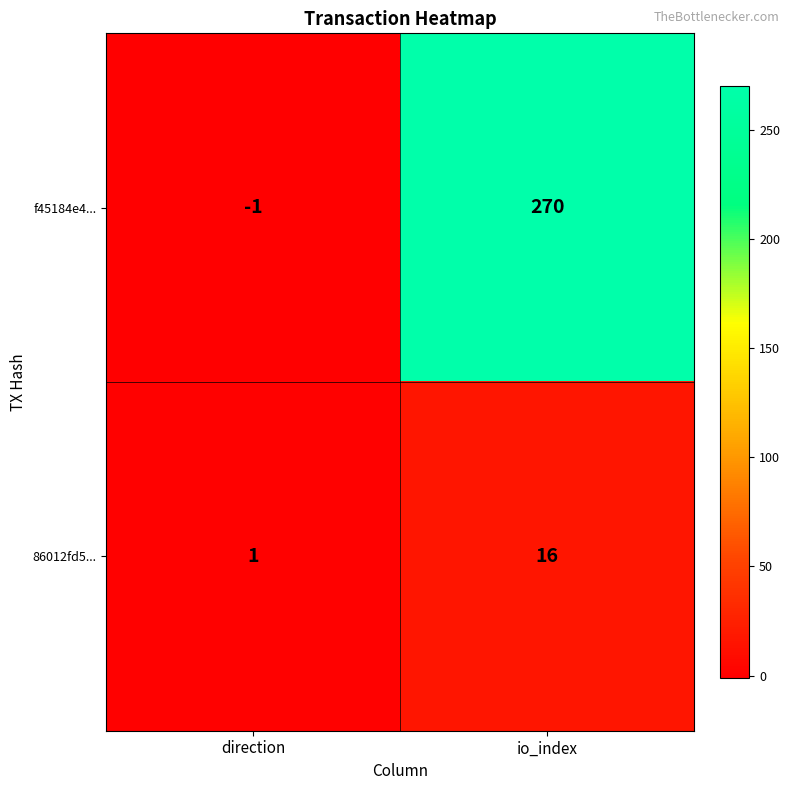

How many categories are shown in the chart?

2